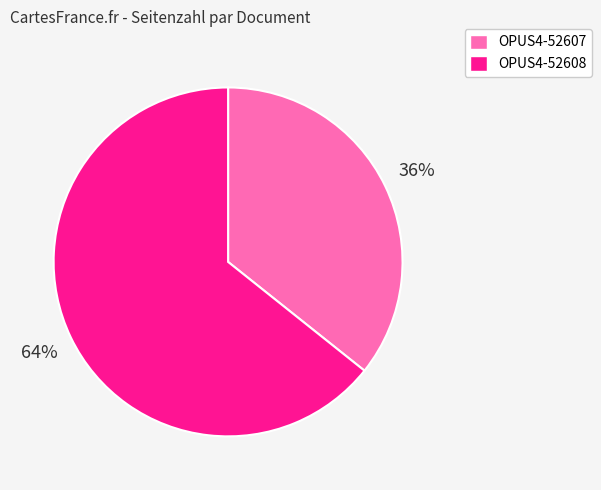

What is the smallest slice in the pie chart?

OPUS4-52607